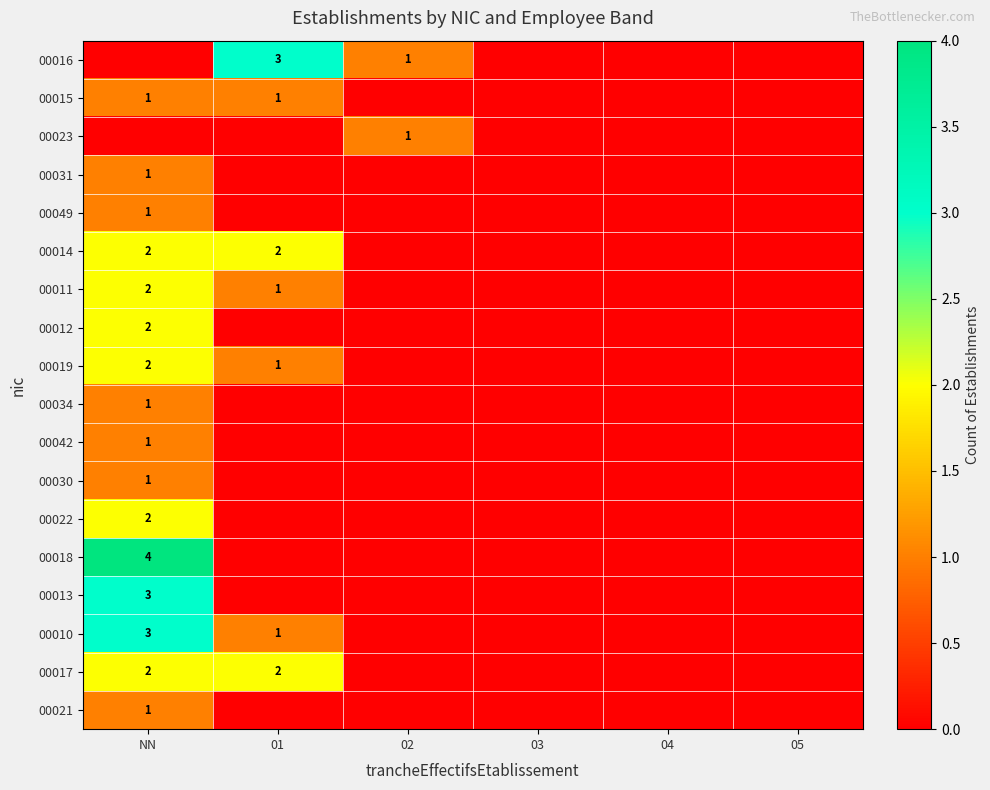

Is it true that 00018 equals 1 at NN?

False